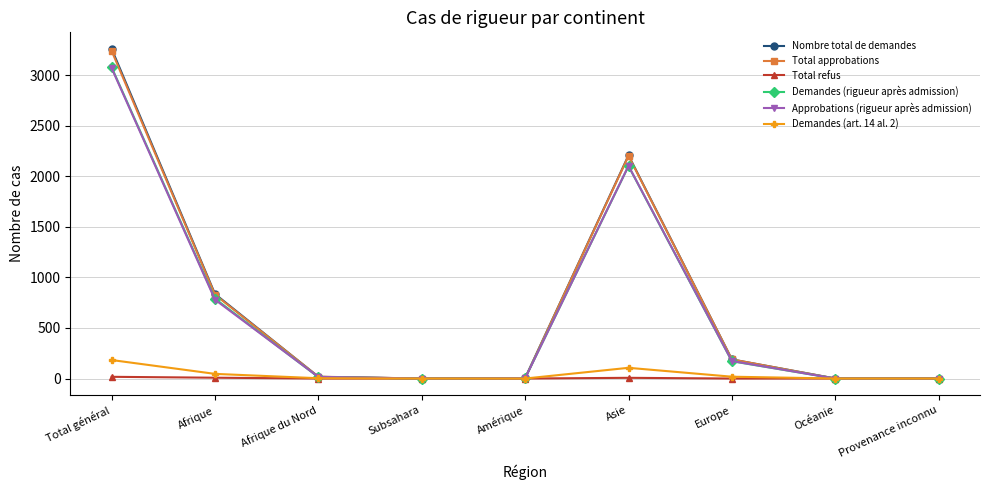

How many lines are shown in the chart?

6